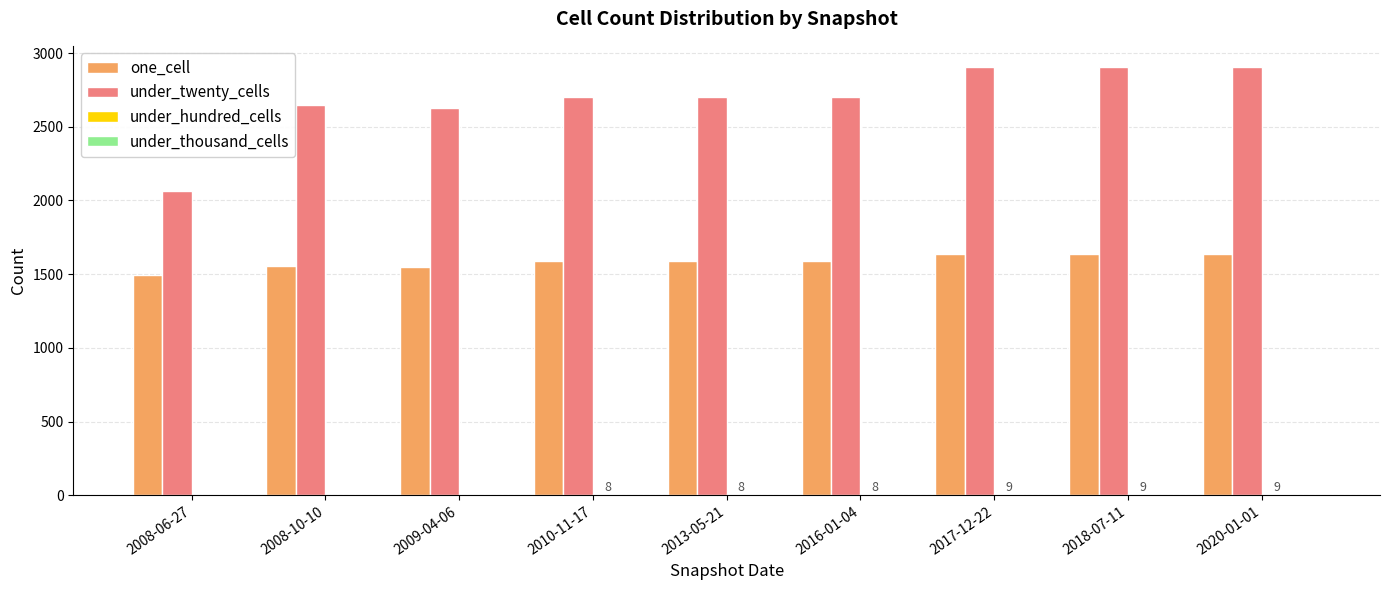

What is the sum of all one_cell values?

14274